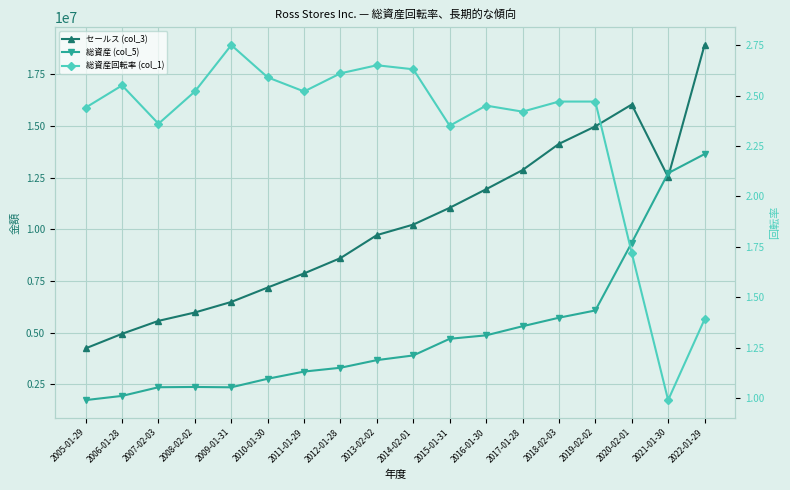

True or false: 総資産回転率 (col_1) and 総資産 (col_5) cross at least once.

False